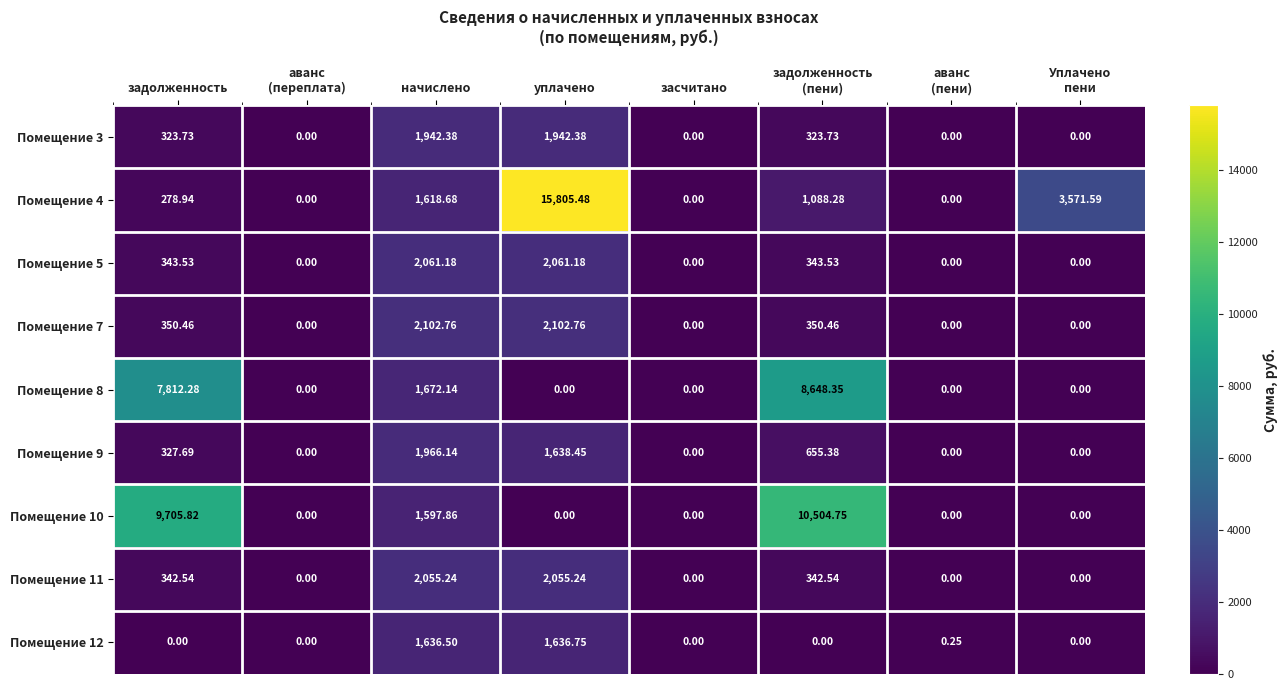

How many positive values does the Помещение 11 series have?

4